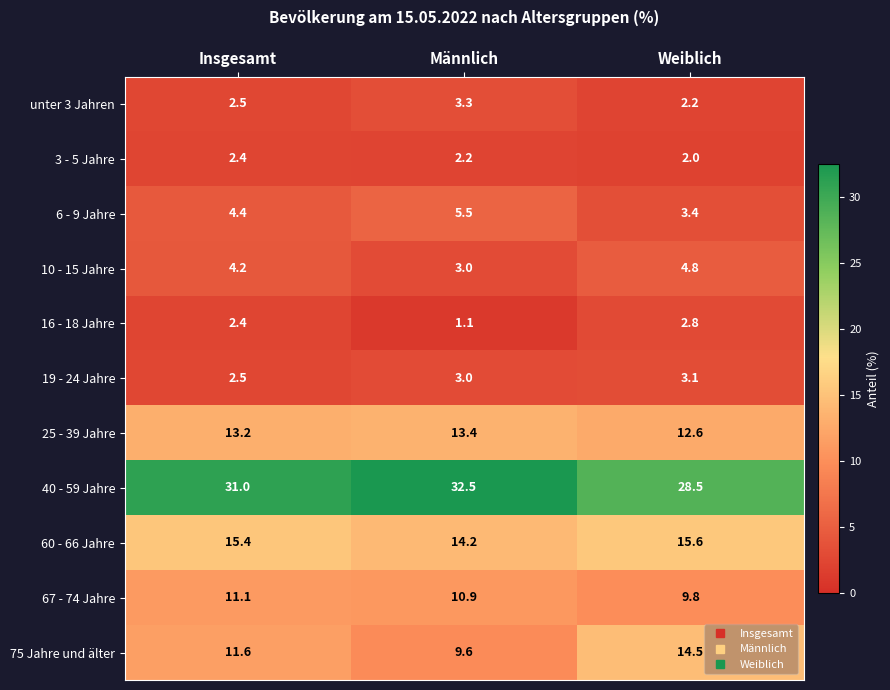

The value of 10 - 15 Jahre at Weiblich is 1.4. True or false?

False